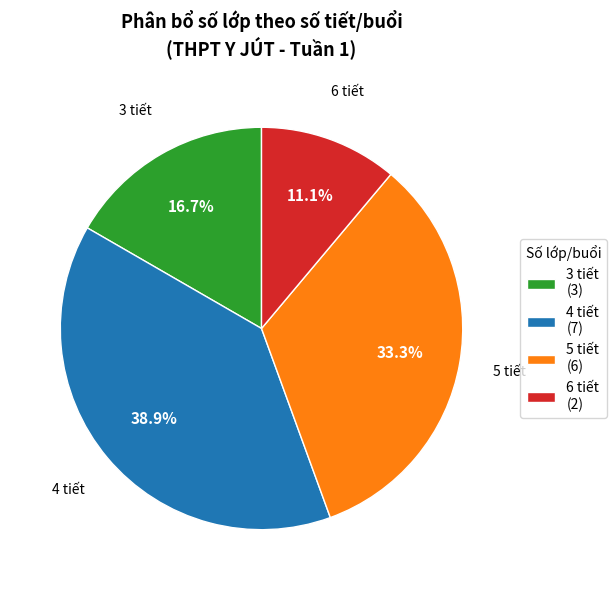

Is there a majority slice in this chart?

No